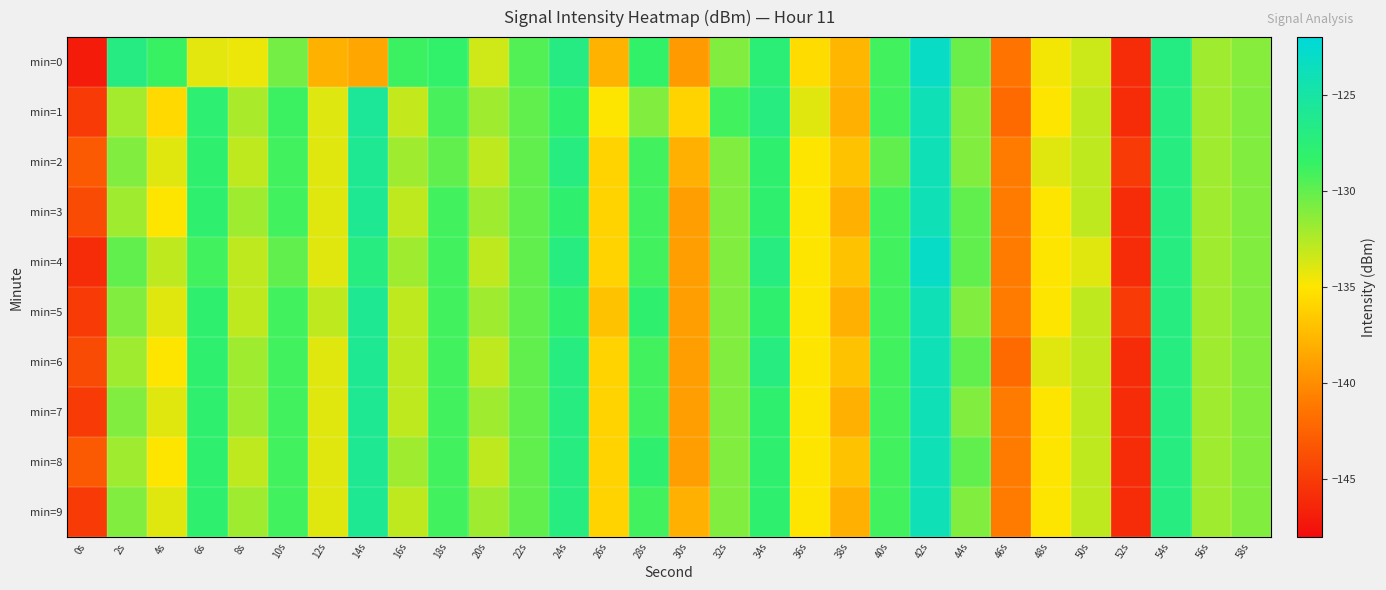

At which category is the sum across all series the highest?

42s